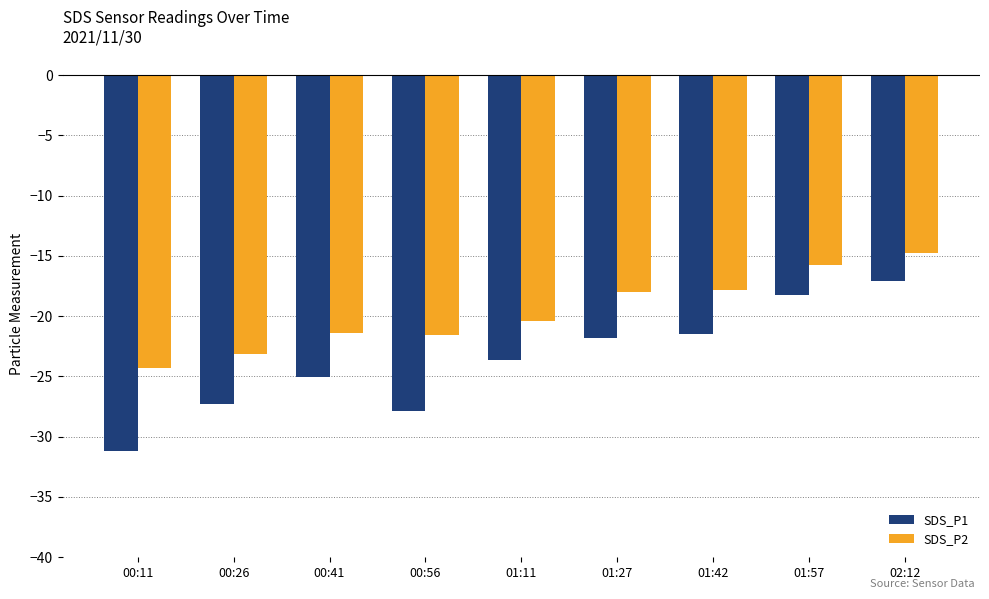

What is the difference between the second highest and second lowest values in the SDS_P2 series?

7.4